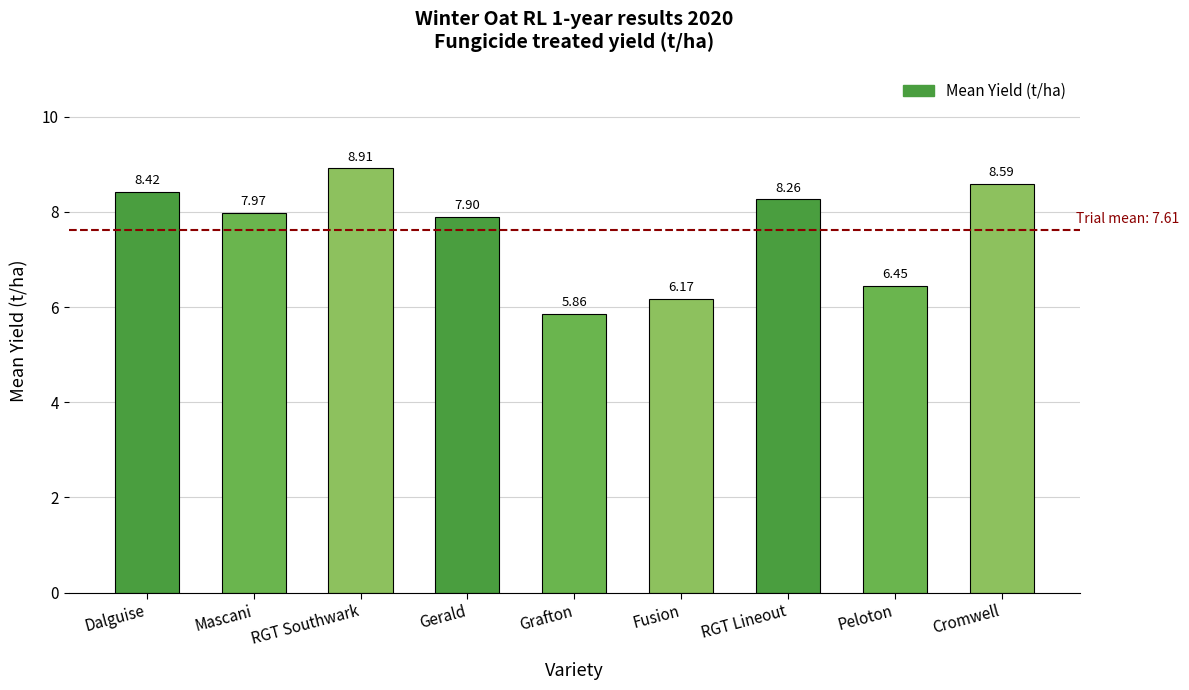

Which label corresponds to the largest value in the chart?

RGT Southwark